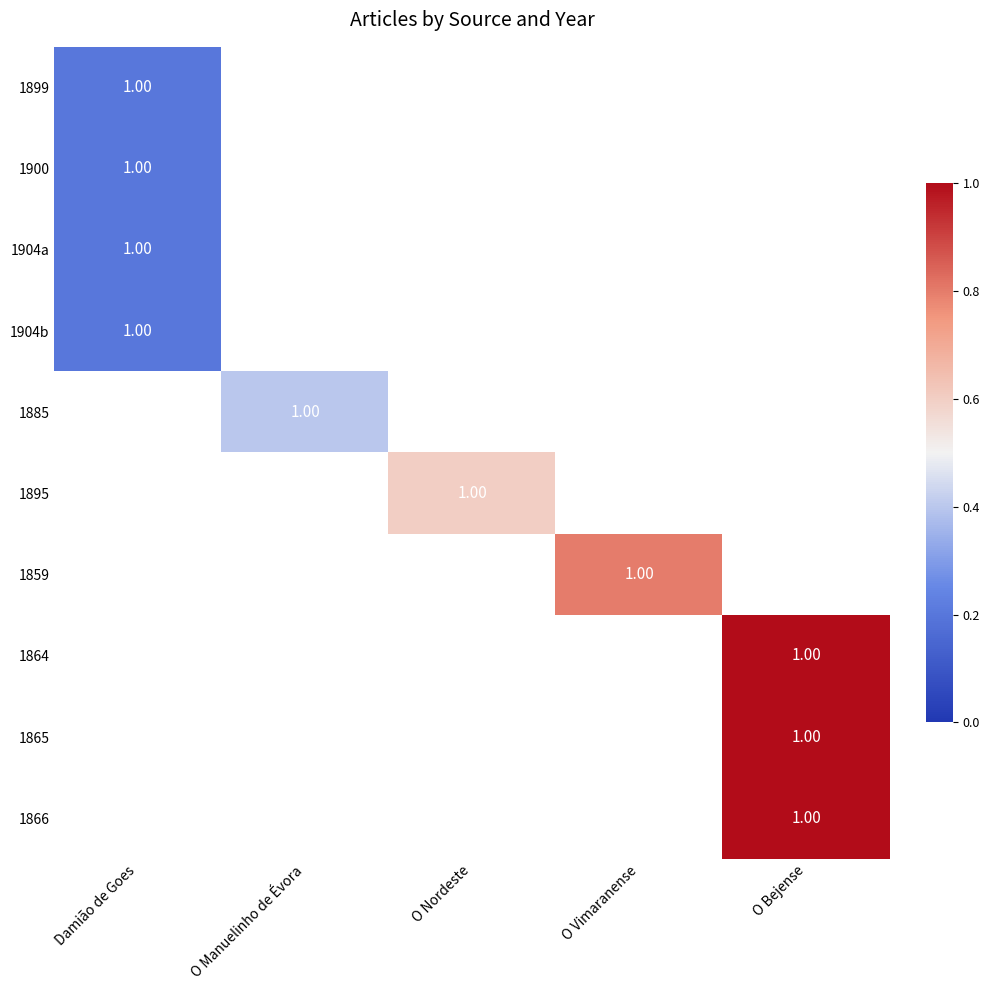

At how many categories does at least one series exceed 0?

5